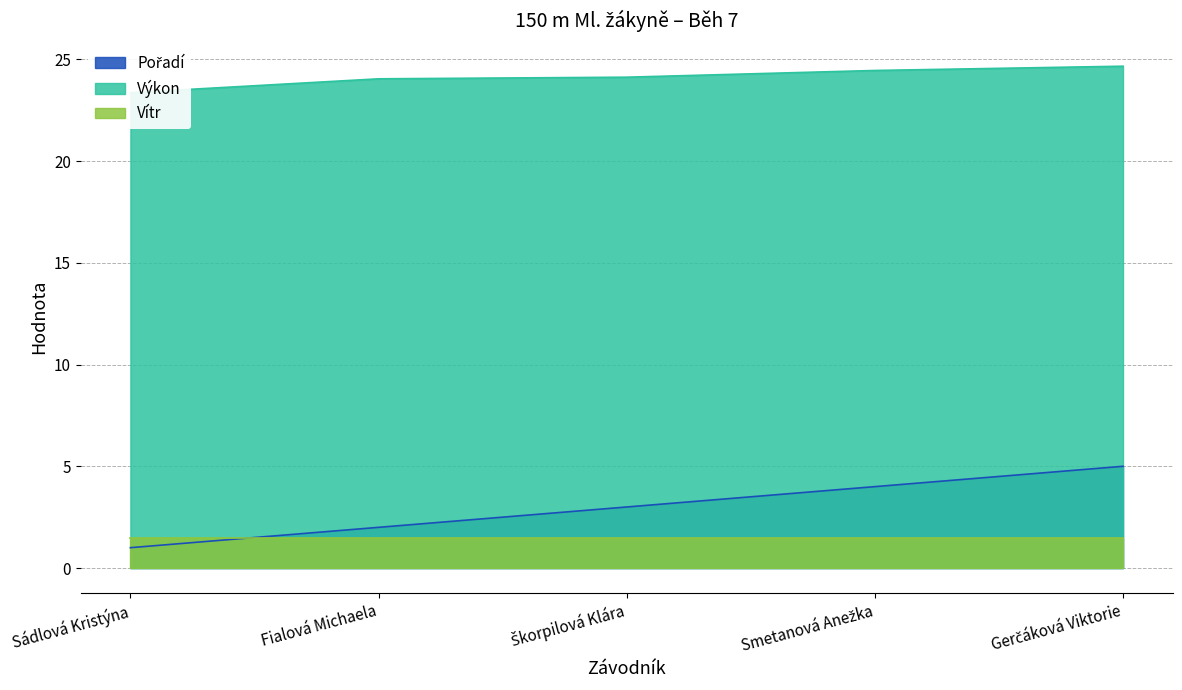

How many lines are shown in the chart?

2